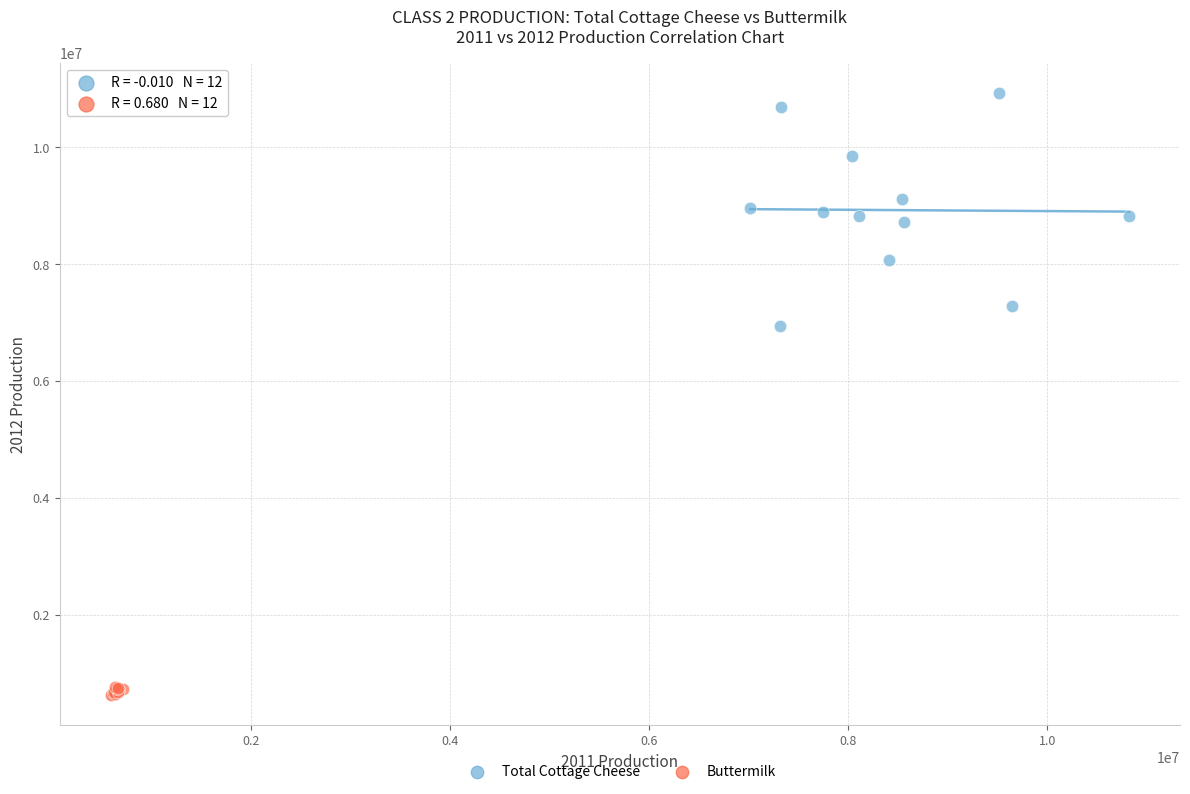

What are all the series names shown in the legend?

Total Cottage Cheese, Buttermilk